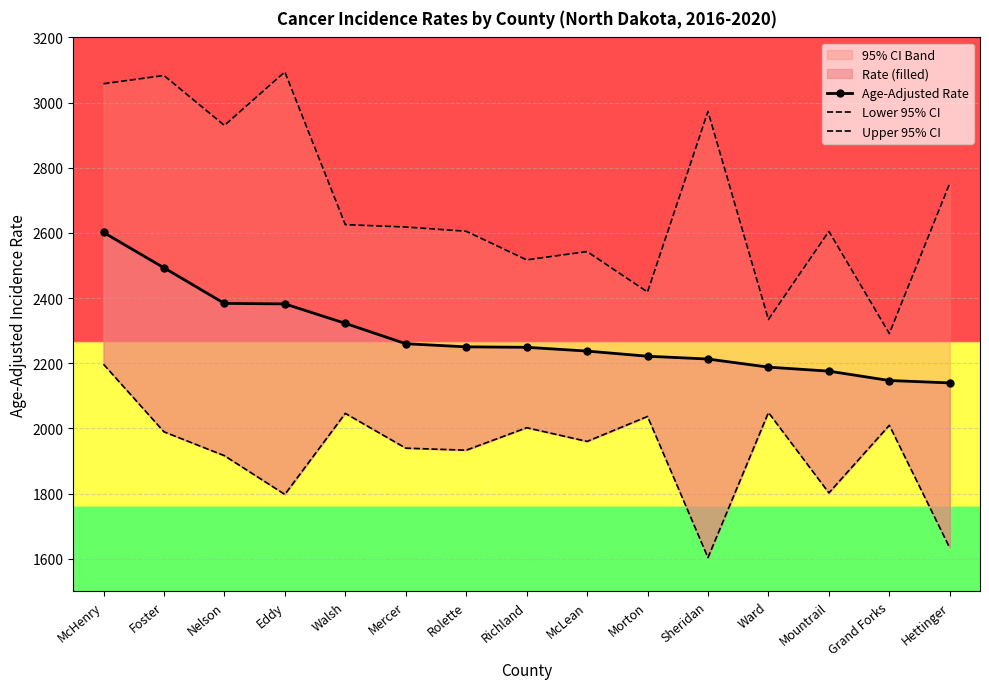

How many lines are shown in the chart?

3